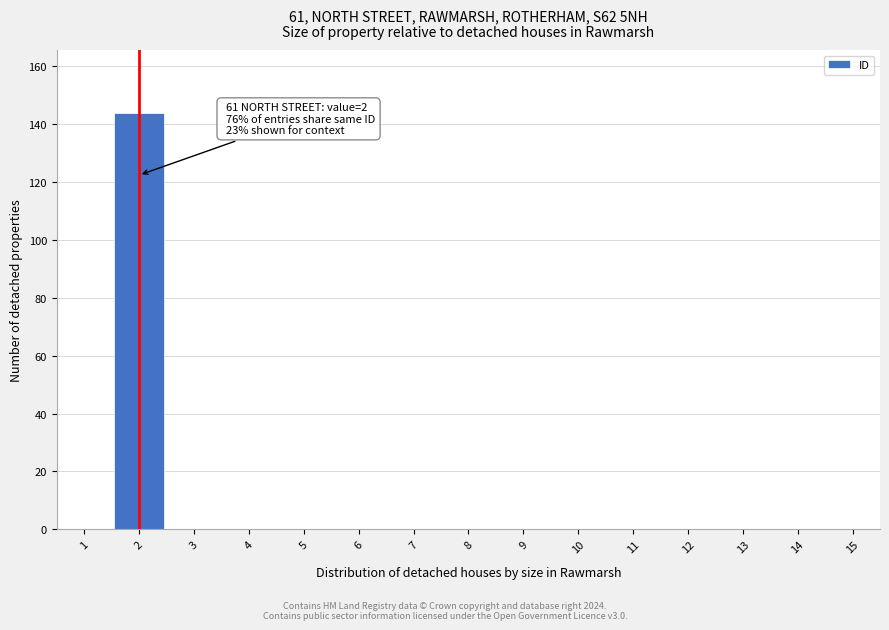

Which range on the x-axis has the tallest bar?

1.5 to 2.5